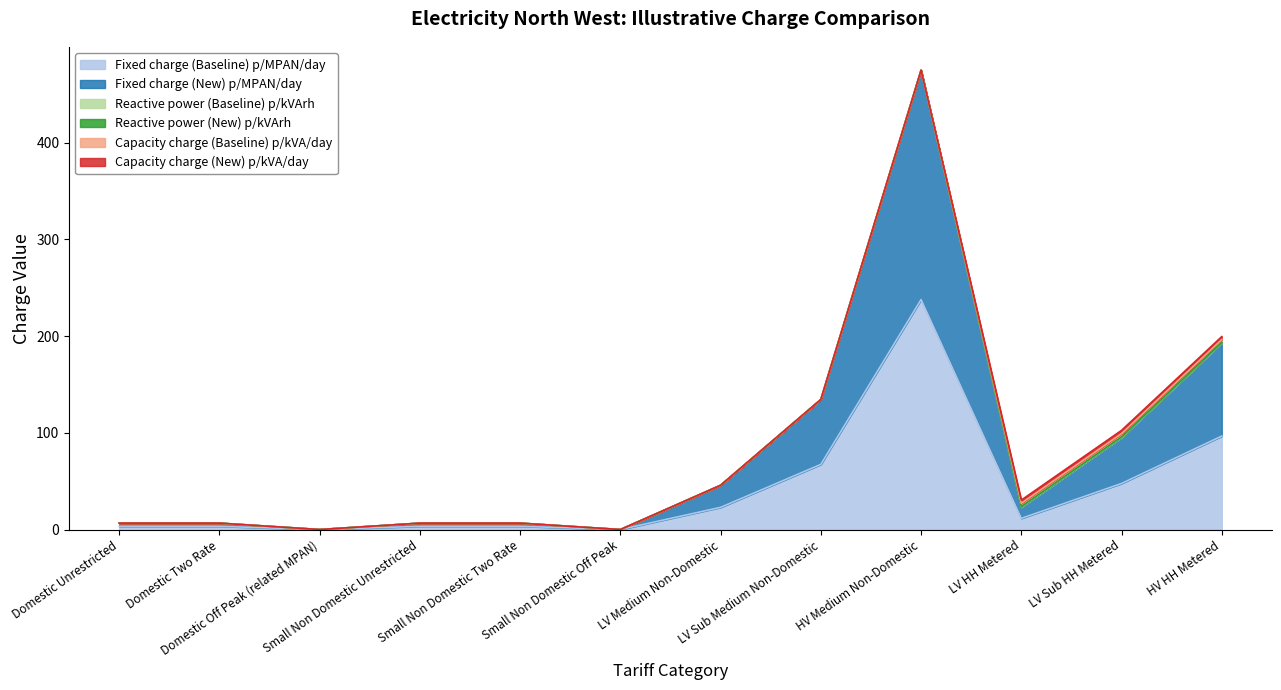

The value of Fixed charge (Baseline) p/MPAN/day at Domestic Off Peak (related MPAN) is 0.0. True or false?

True